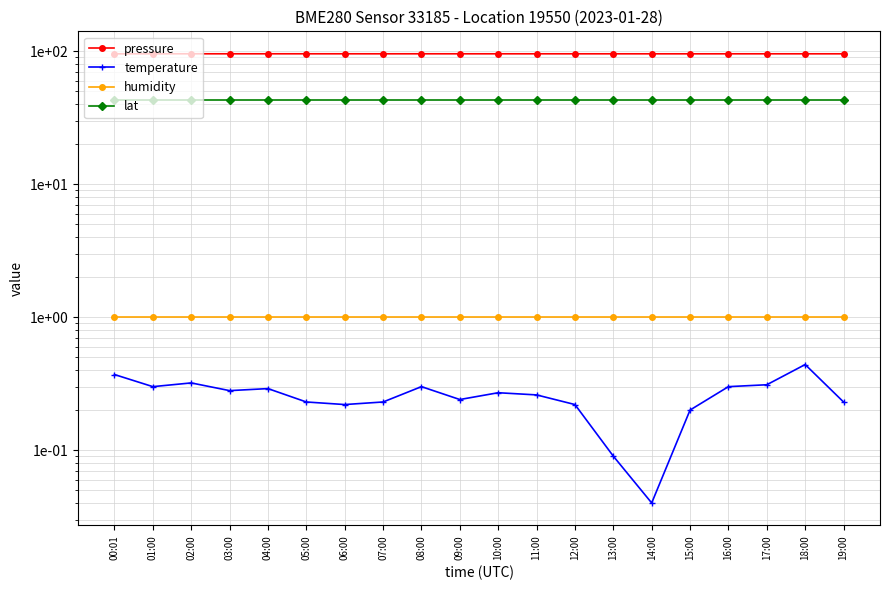

Is the value of pressure at 16:00 greater than the value of lat at 12:00?

Yes